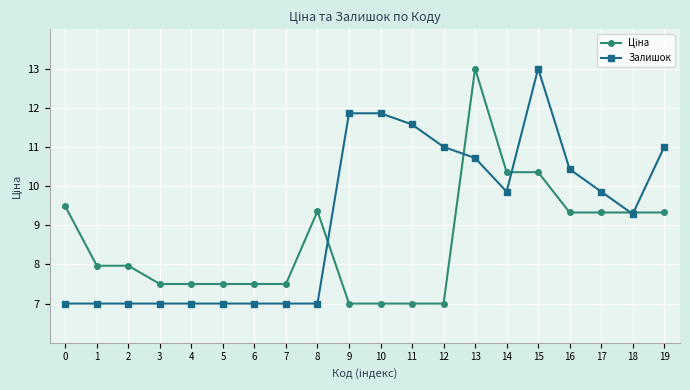

What is the value of the Залишок point at the 8th from the left?

7.0